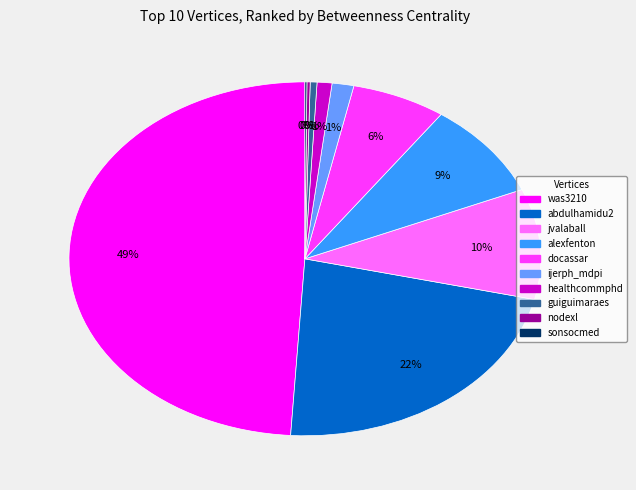

Which has a higher value, ijerph_mdpi or alexfenton?

alexfenton